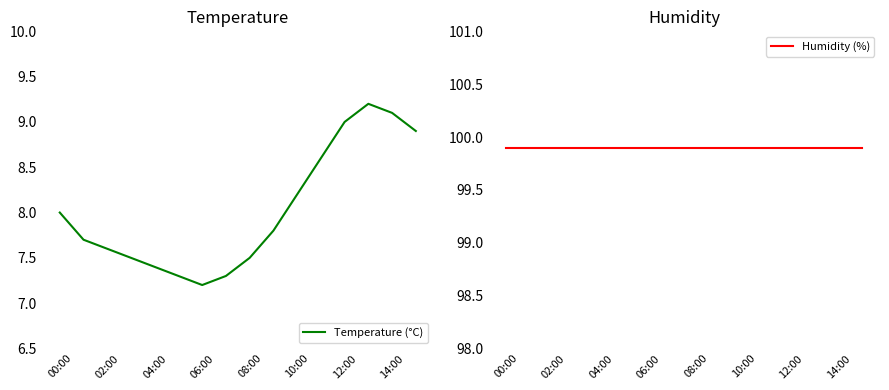

At which label does Humidity (%) reach its minimum?

00:00